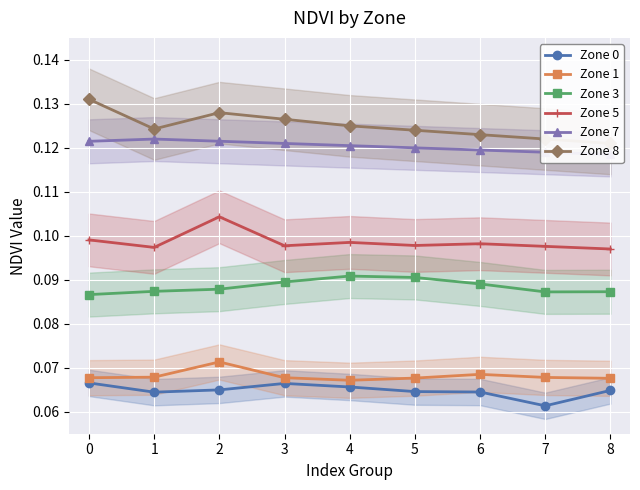

Which series has the largest range (max minus min)?

Zone 8